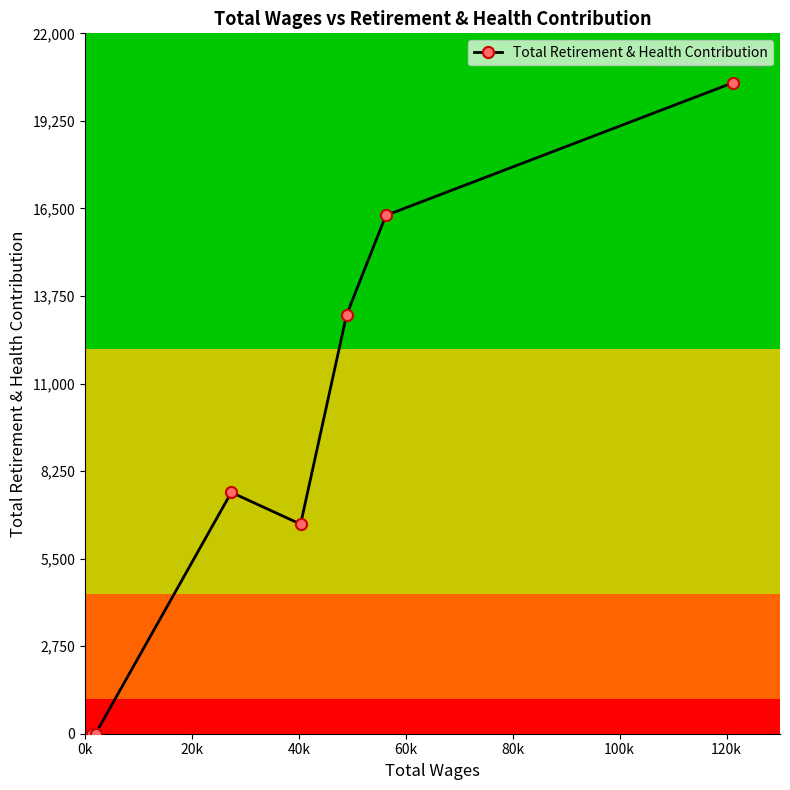

What is the greatest value displayed?

20446